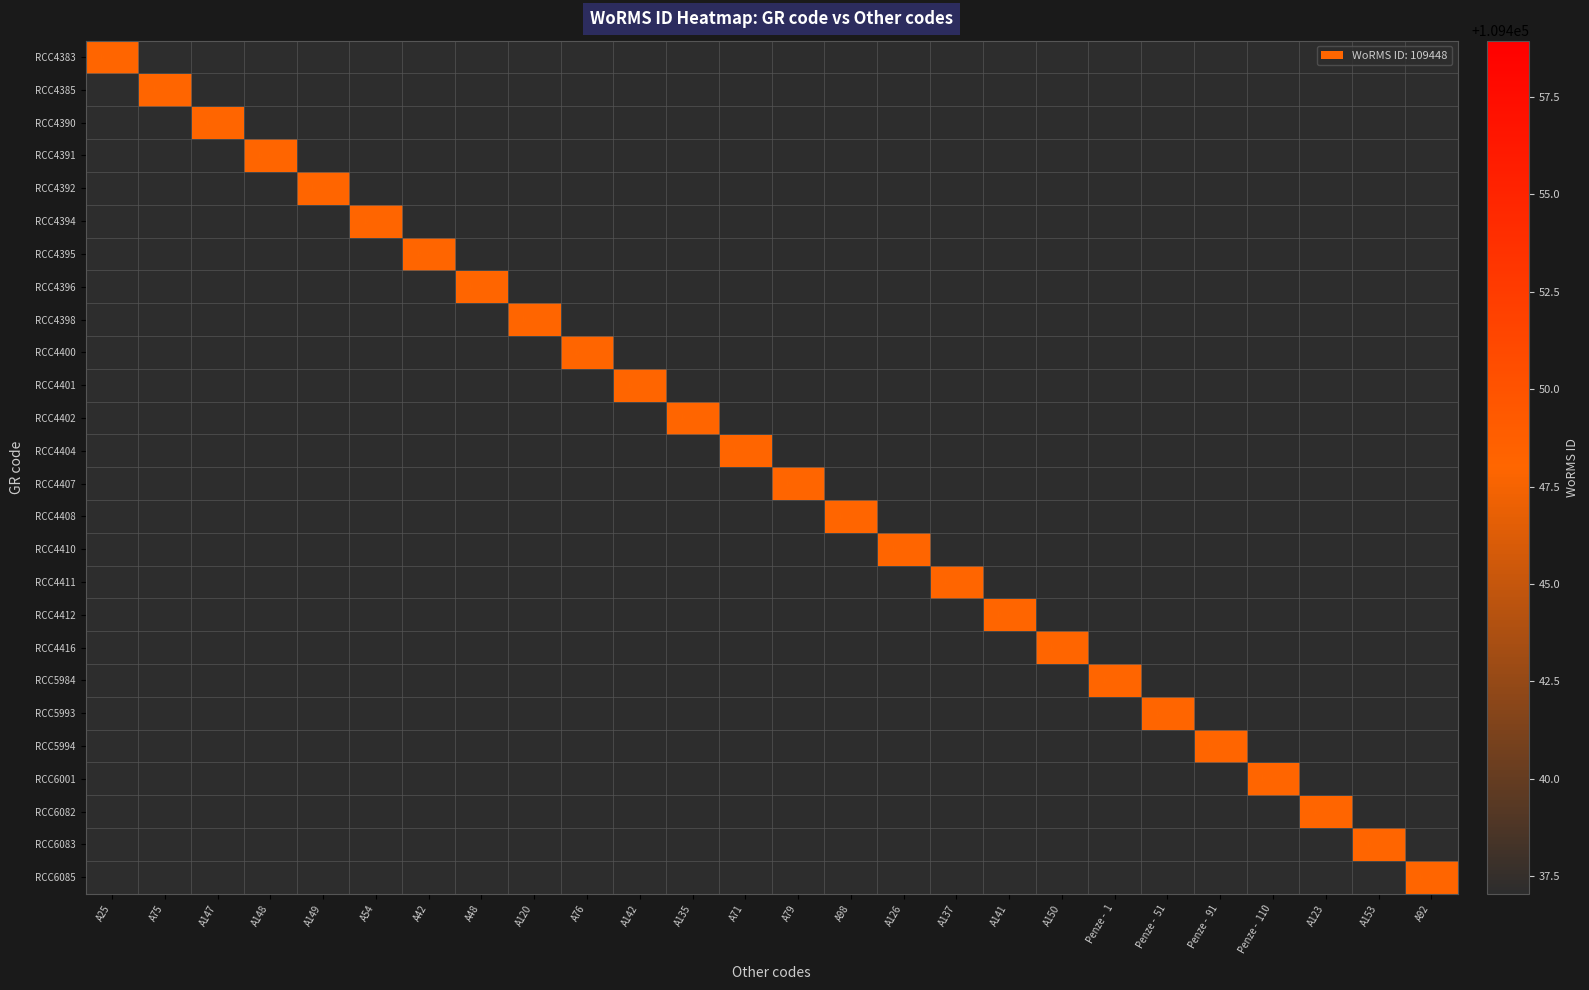

List the labels in order of RCC4410 value, smallest first.

A25, A75, A147, A148, A149, A54, A42, A48, A120, A76, A142, A135, A71, A79, A98, A137, A141, A150, Penze - 1, Penze - 51, Penze - 91, Penze - 110, A123, A153, A92, A126